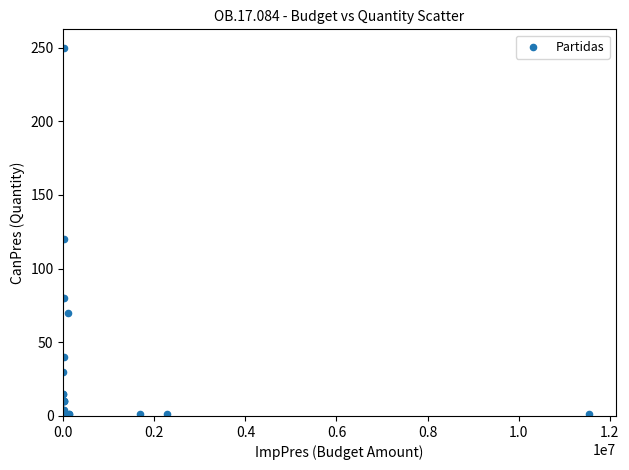

What Y value in the scatter plot is closest to 125?

120